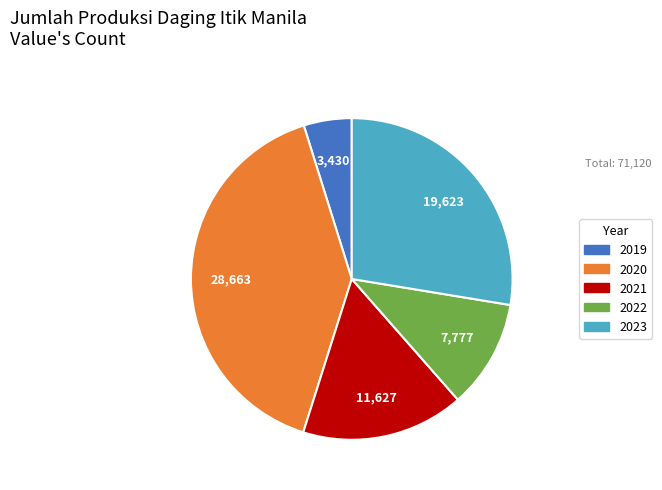

Rank the categories by value from highest to lowest.

2020, 2023, 2021, 2022, 2019